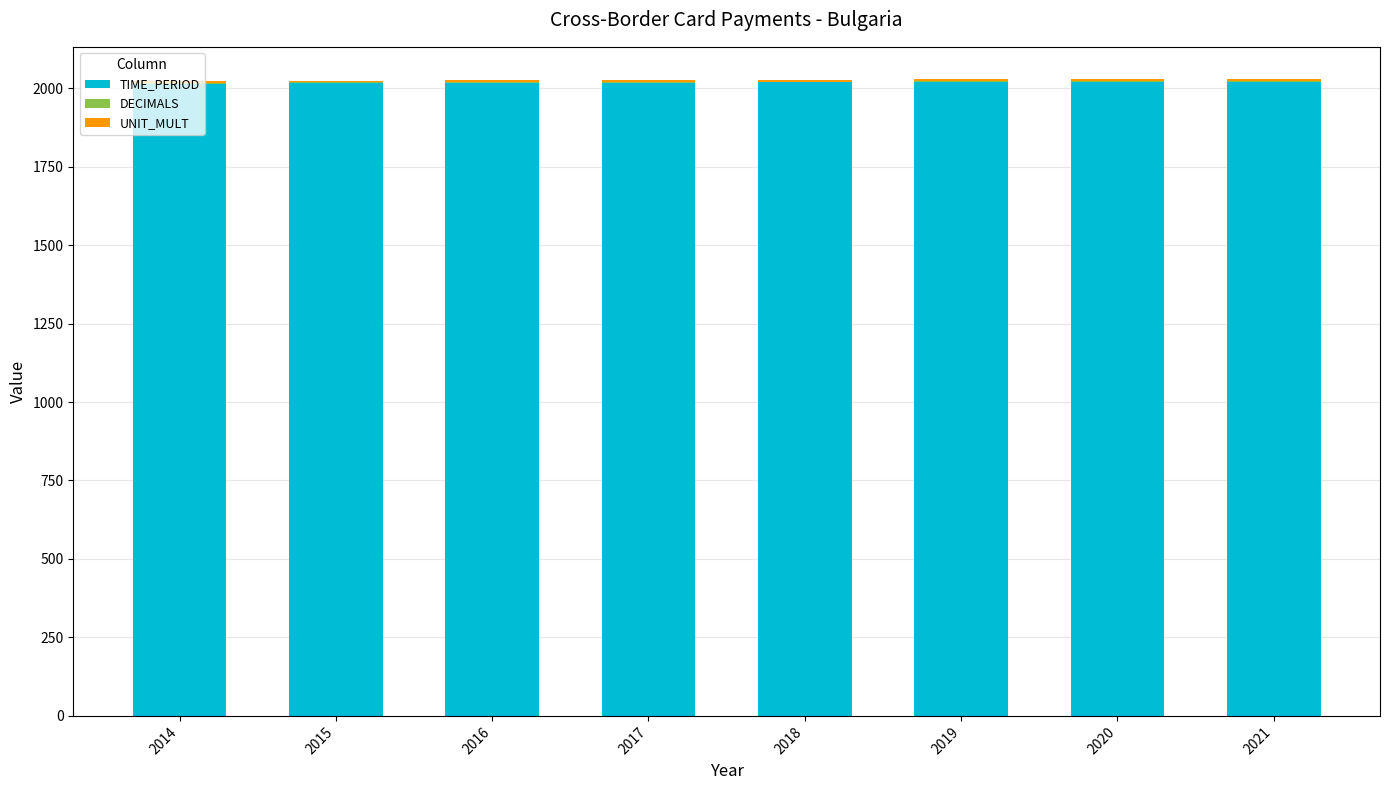

What is the sum of all TIME_PERIOD values?

16140